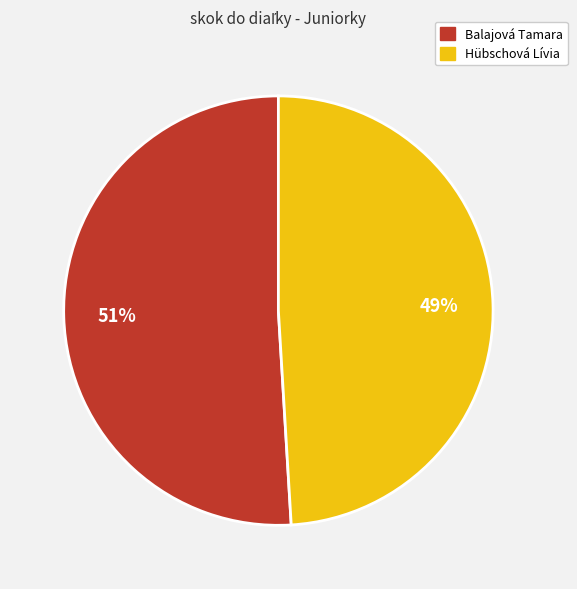

Is the sum of Balajová Tamara and Hübschová Lívia greater than half?

Yes